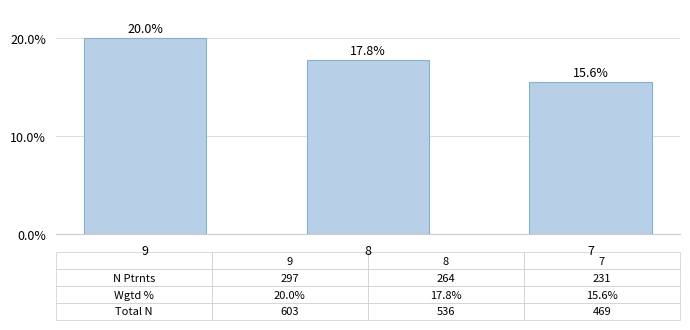

List the labels in order of value, largest first.

9, 8, 7